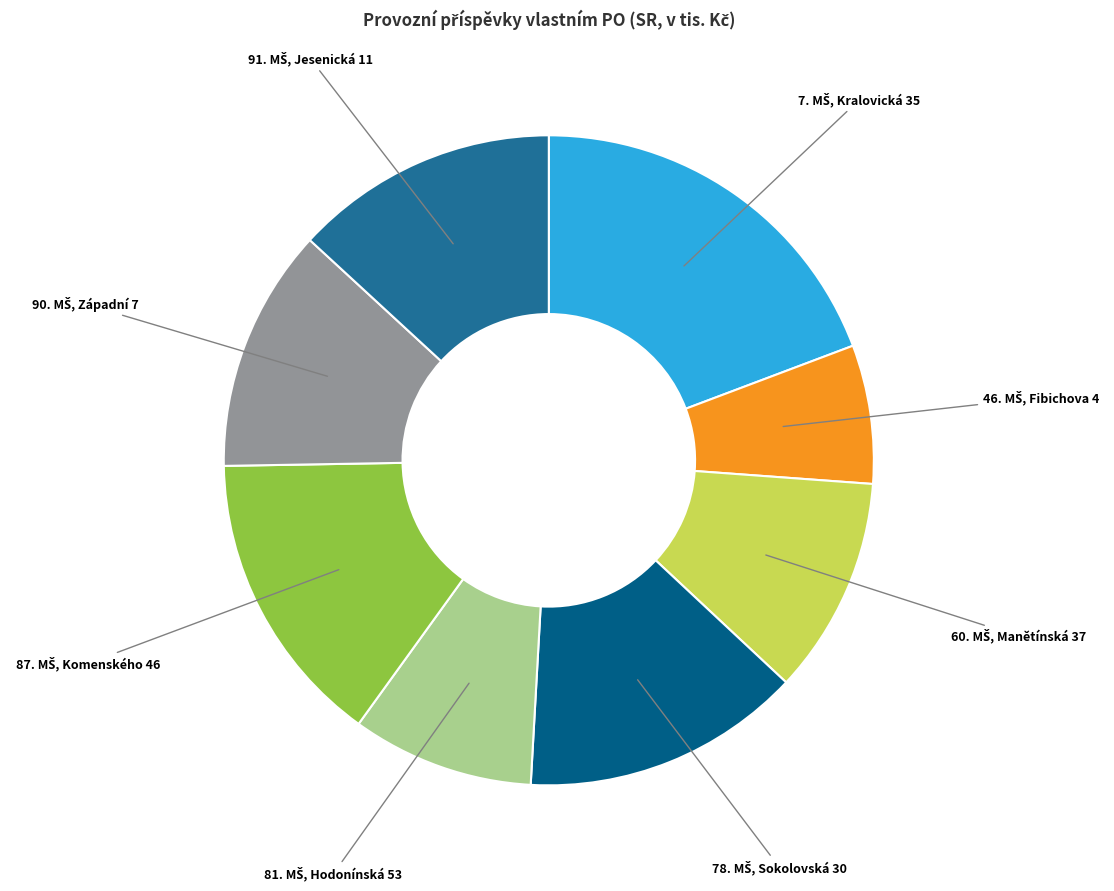

How many slices are in this pie chart?

8